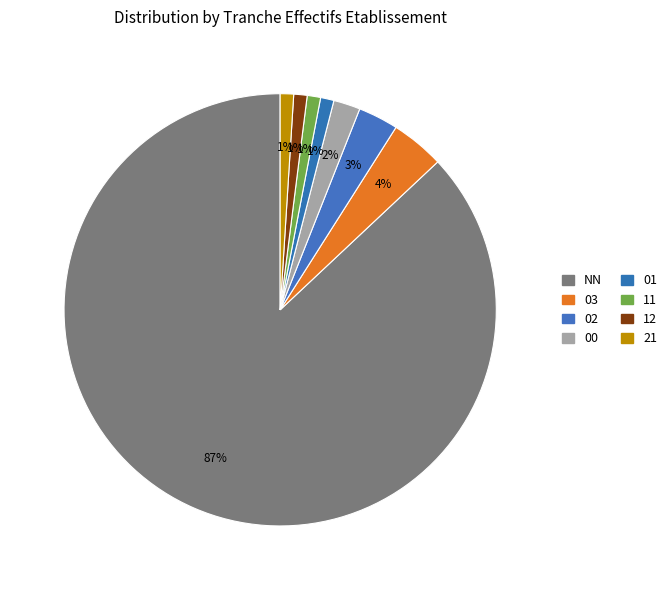

How many slices are in this pie chart?

8